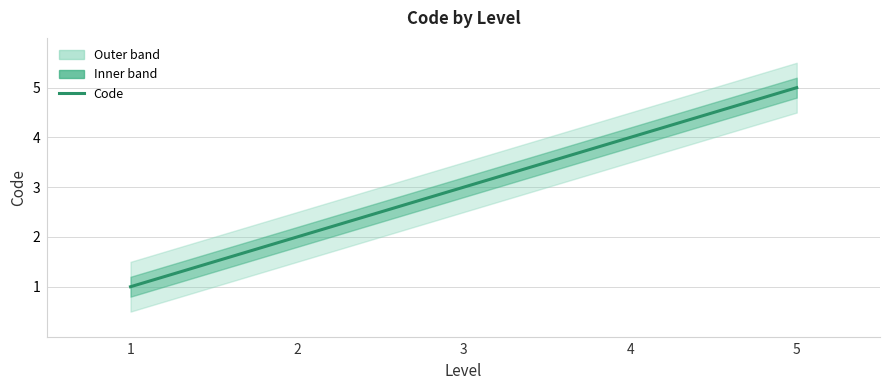

Rank the categories by value from lowest to highest.

1, 2, 3, 4, 5